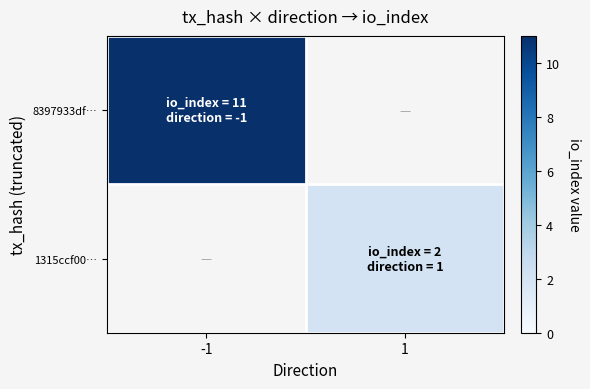

List the series in order of their overall mean, highest first.

8397933df…, 1315ccf00…